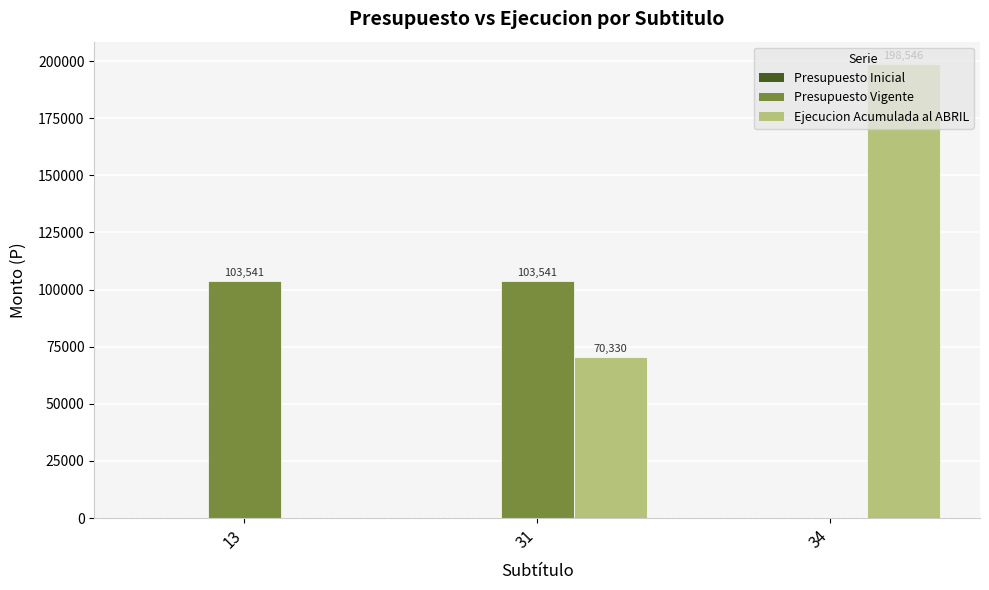

How many groups of bars are there?

3